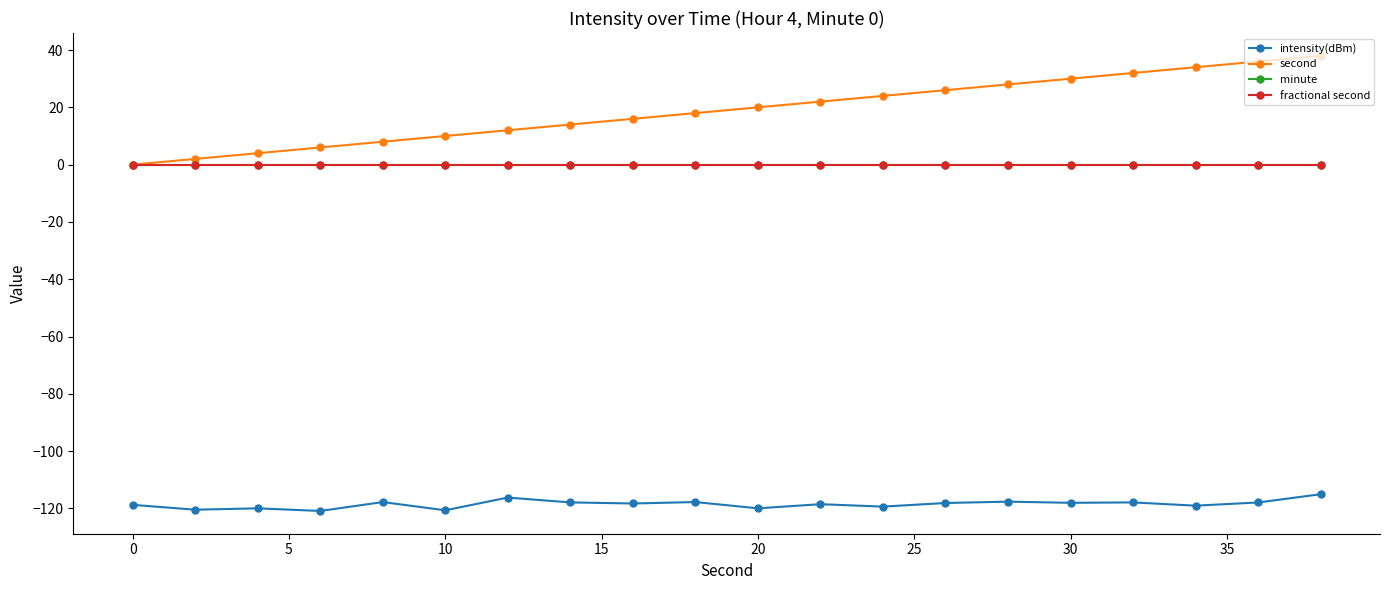

What is the greatest value displayed?

38.0